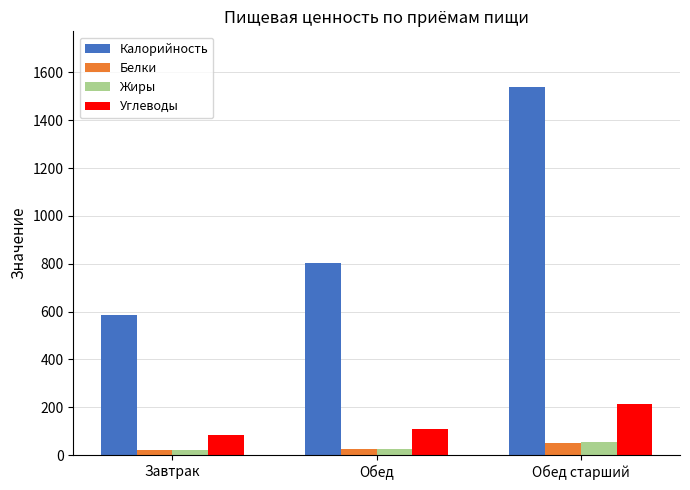

Where does the Жиры series first go above 27?

Обед